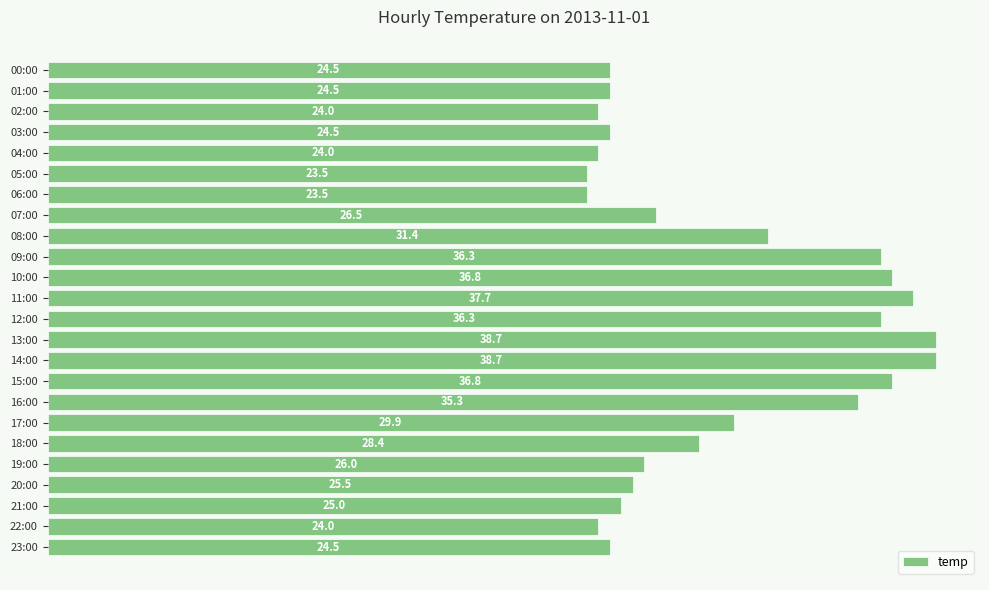

The chart shows a value of 28.4 at 18:00. True or false?

True